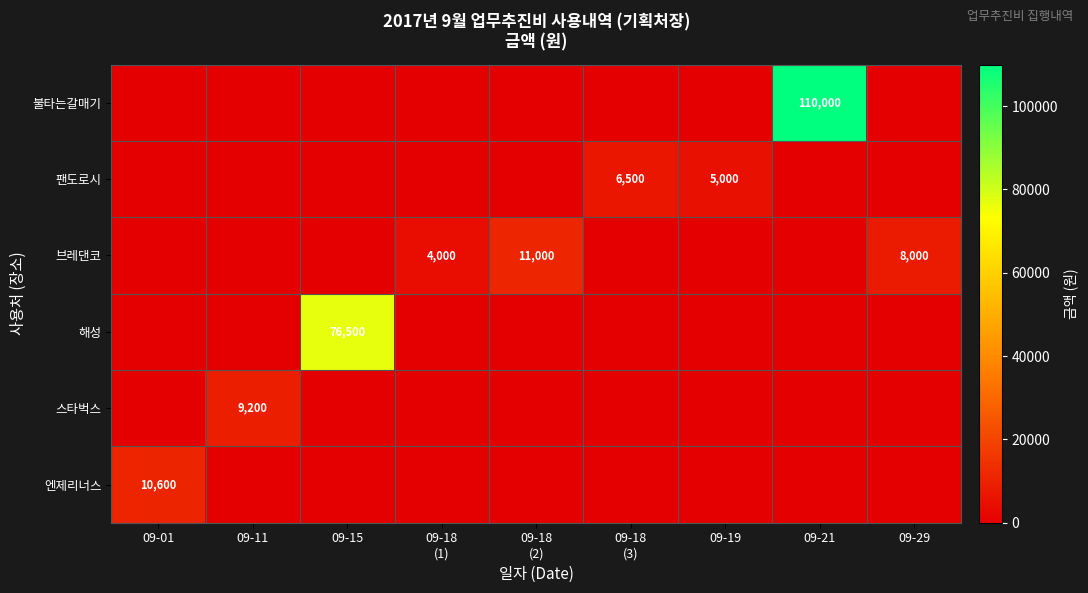

What is the difference between the highest and lowest values at 09-21?

110000